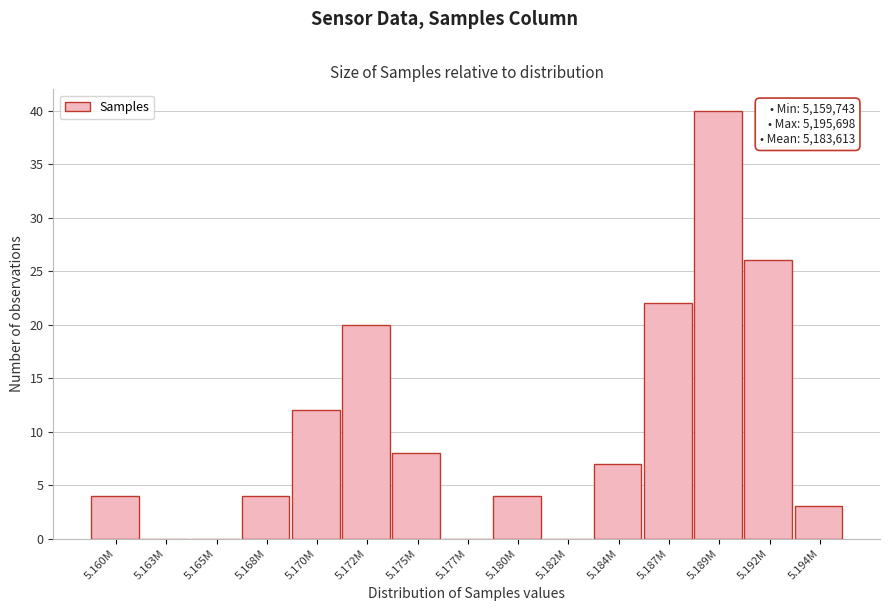

Reading left to right, list all the values displayed in this chart.

5.160M=4	5.163M=0	5.165M=0	5.168M=4	5.170M=12	5.172M=20	5.175M=8	5.177M=0	5.180M=4	5.182M=0	5.184M=7	5.187M=22	5.189M=40	5.192M=26	5.194M=3